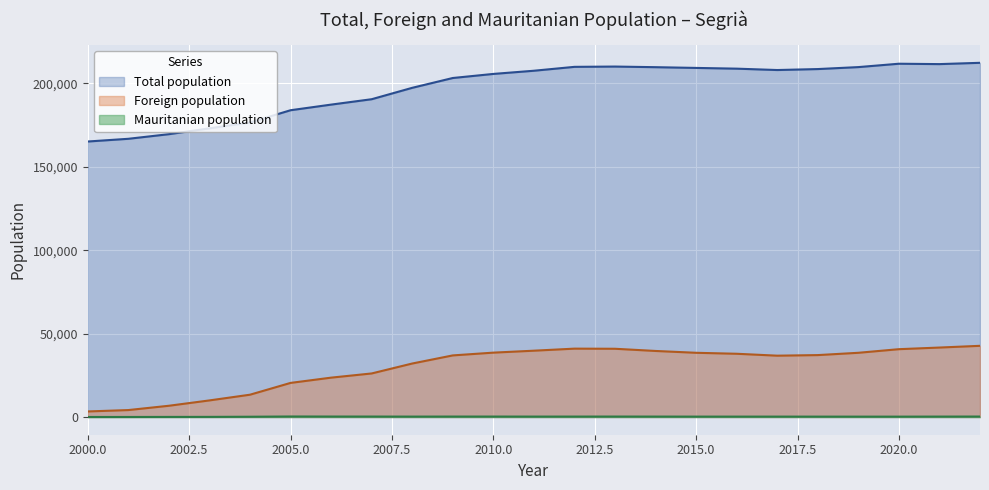

List the series in order of their peak value, lowest first.

Mauritanian population, Foreign population, Total population